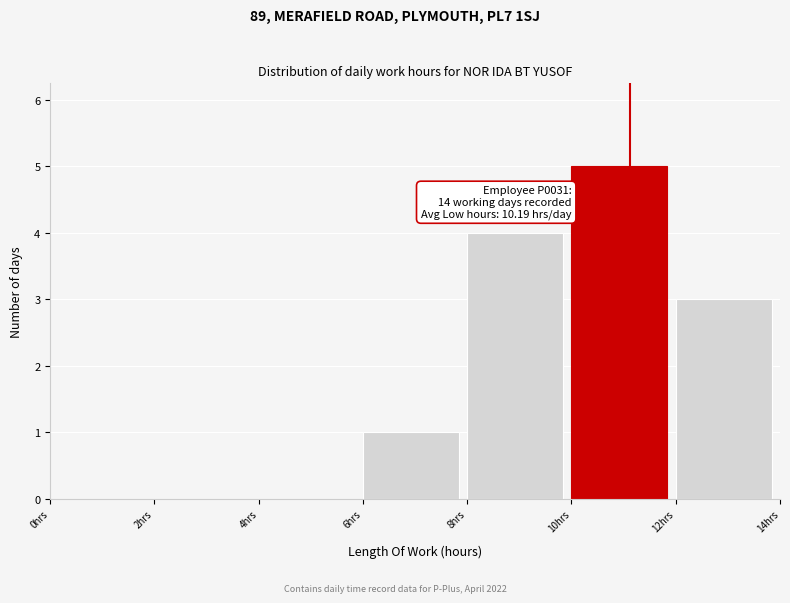

Which range on the x-axis has the tallest bar?

10 to 12